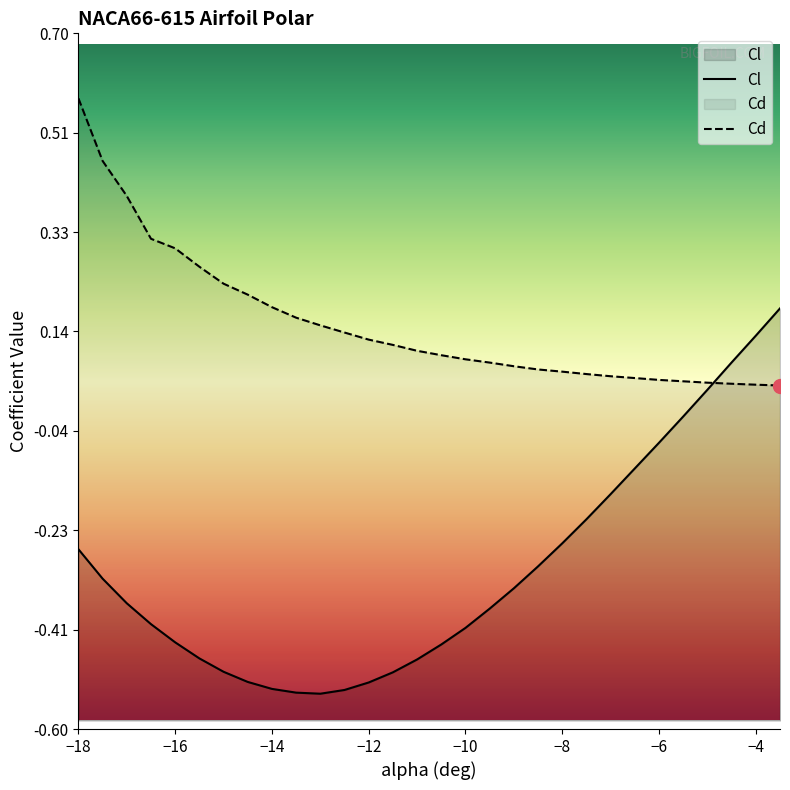

What is the spread (max minus min) of values at −14?

0.7